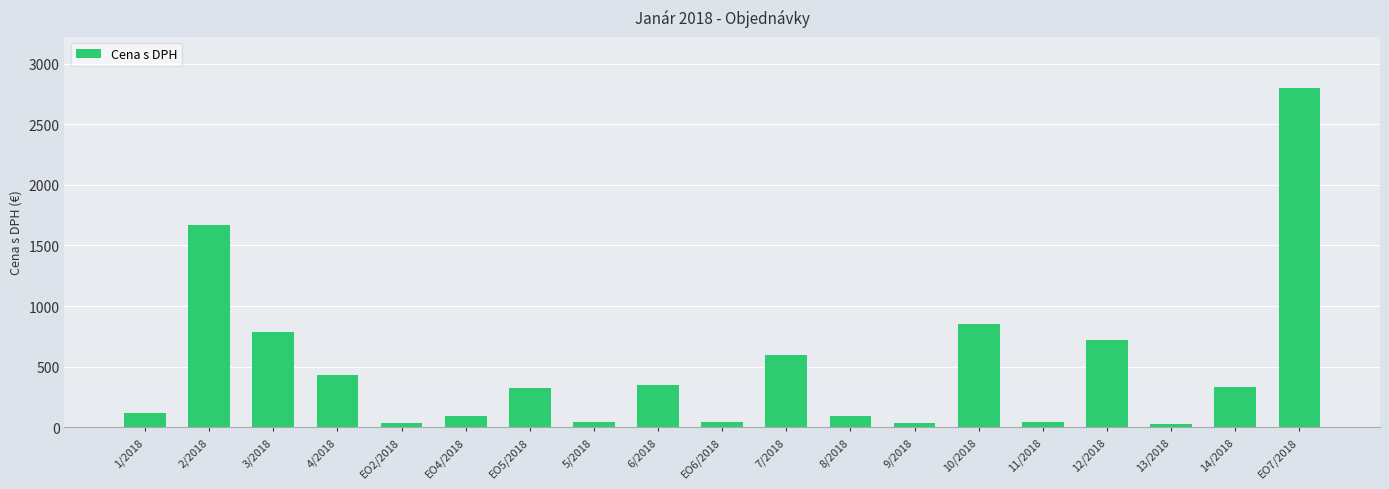

What is the average value?

495.8